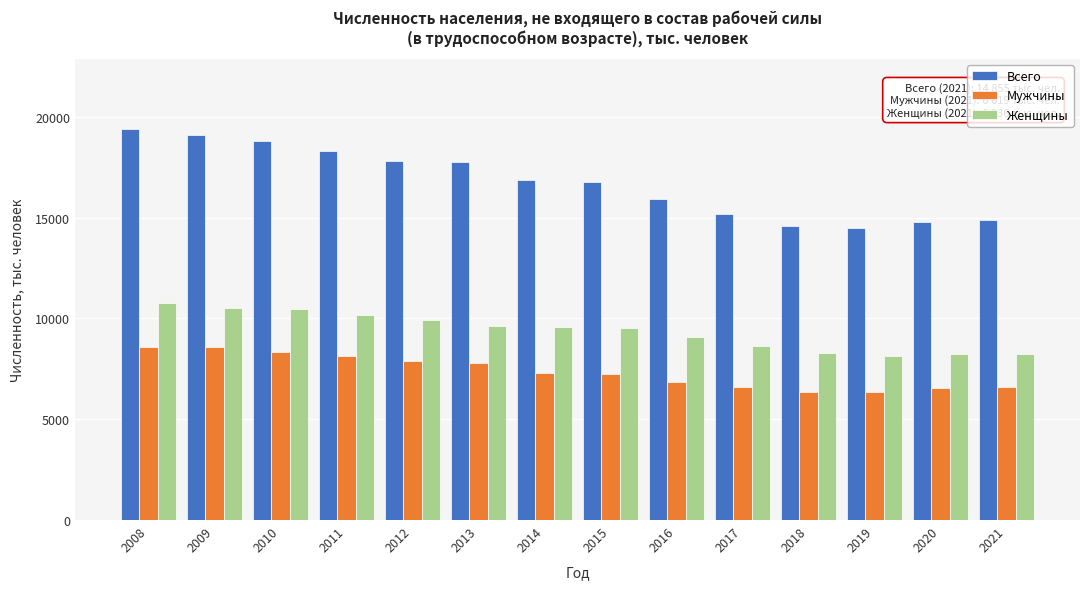

What is the difference between the maximum and second lowest values in the Женщины series?

2571